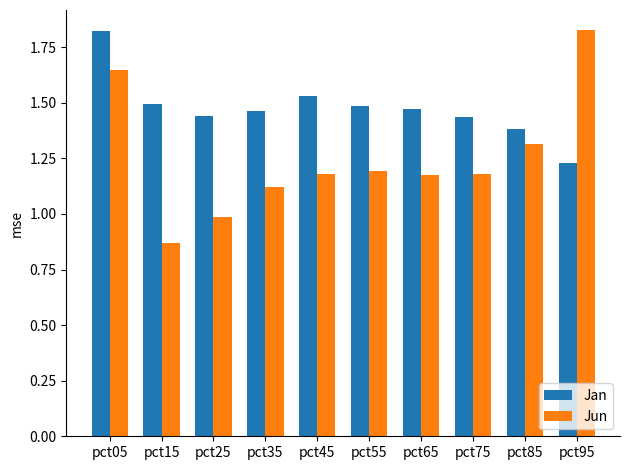

True or false: Jun has a value of 0.8 at pct85.

False